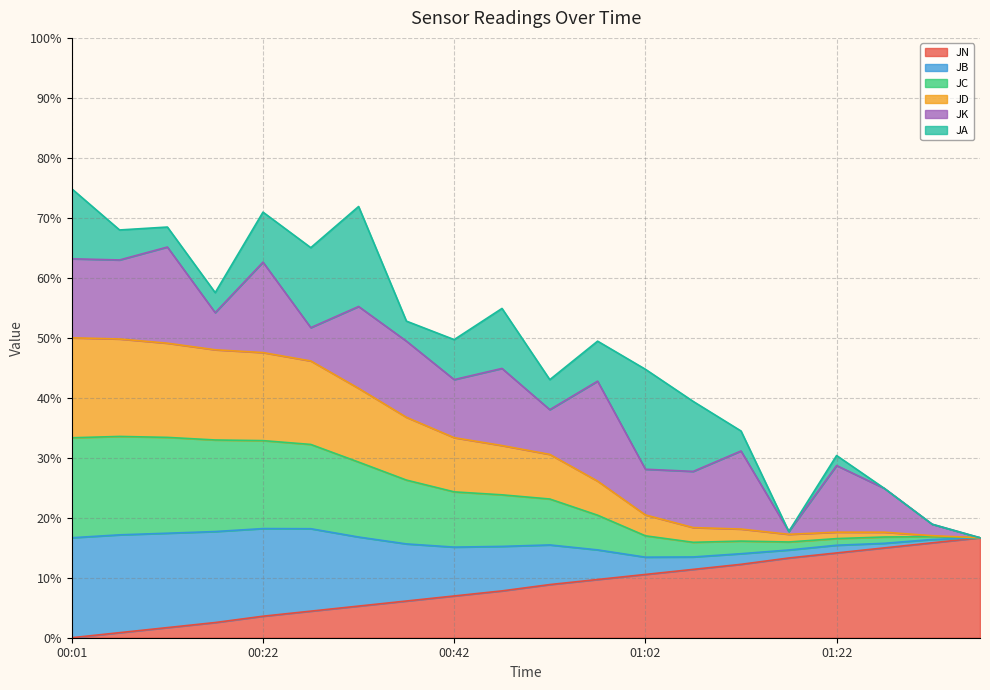

Is the value of JC at 00:06 greater than the value of JB at 01:37?

Yes